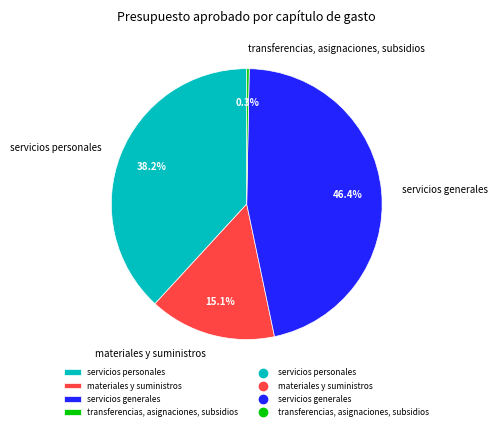

Between transferencias, asignaciones, subsidios and servicios personales, which is larger?

servicios personales